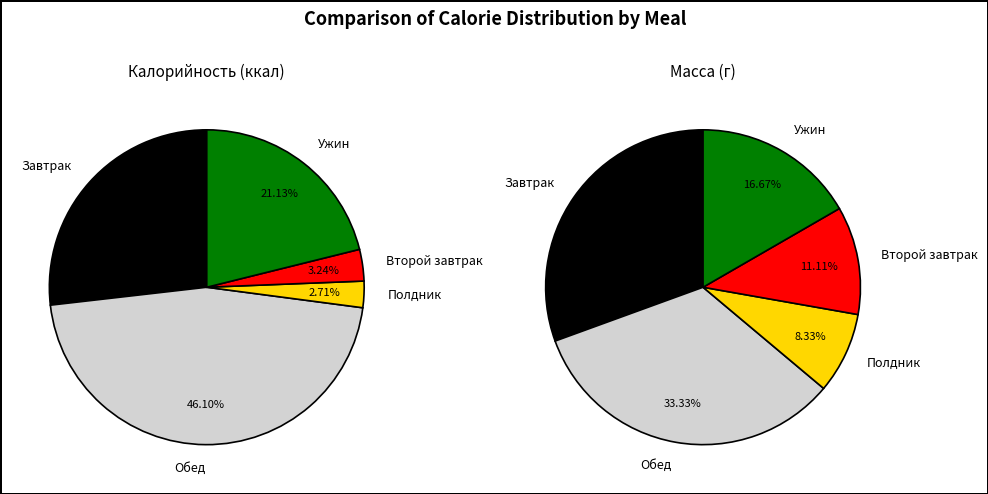

What is the total percentage of Ужин and Завтрак?

47.9%